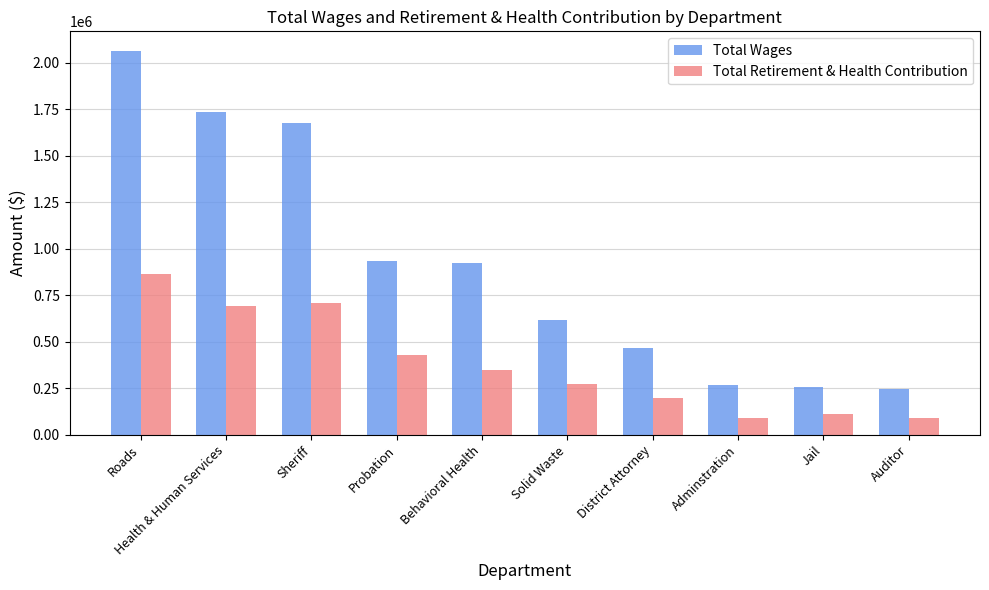

What is the difference between the highest and lowest values at Auditor?

153744